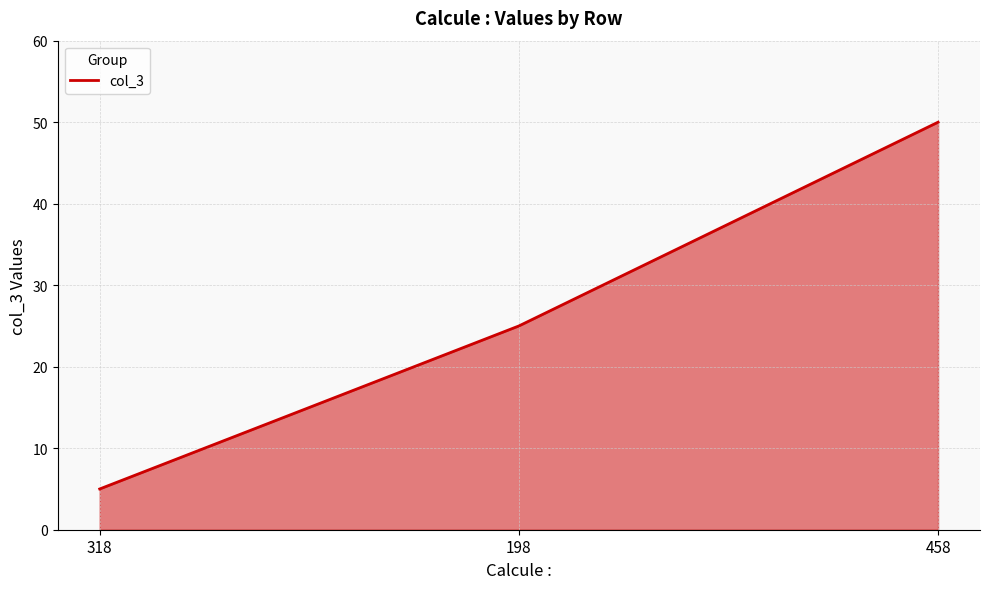

What is the change in value from 318 to 458?

+45